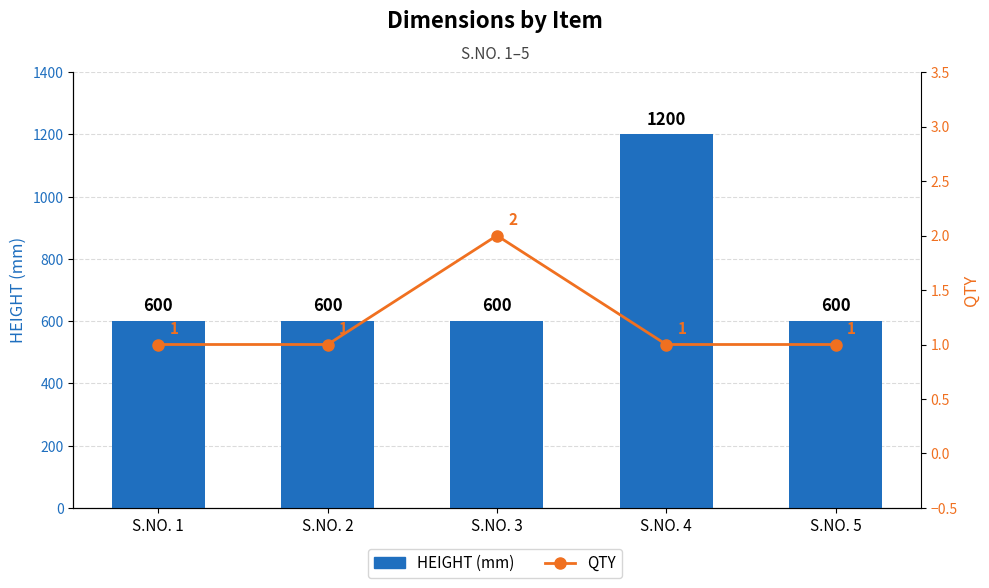

Reading left to right, extract all data points from this chart.

HEIGHT (mm): 600	600	600	1200	600
QTY: 1	1	2	1	1